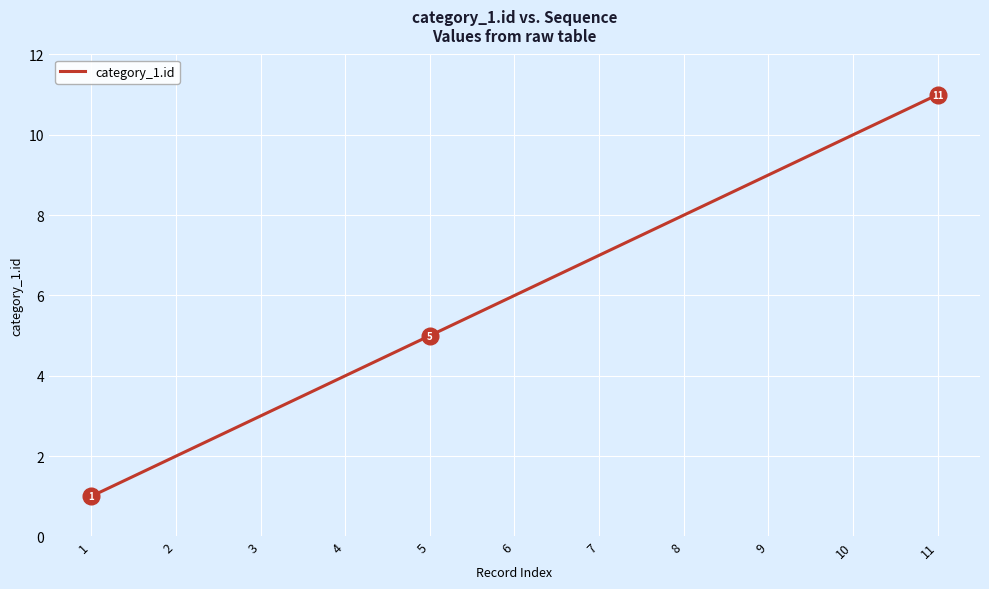

Which label corresponds to the largest value in the chart?

11